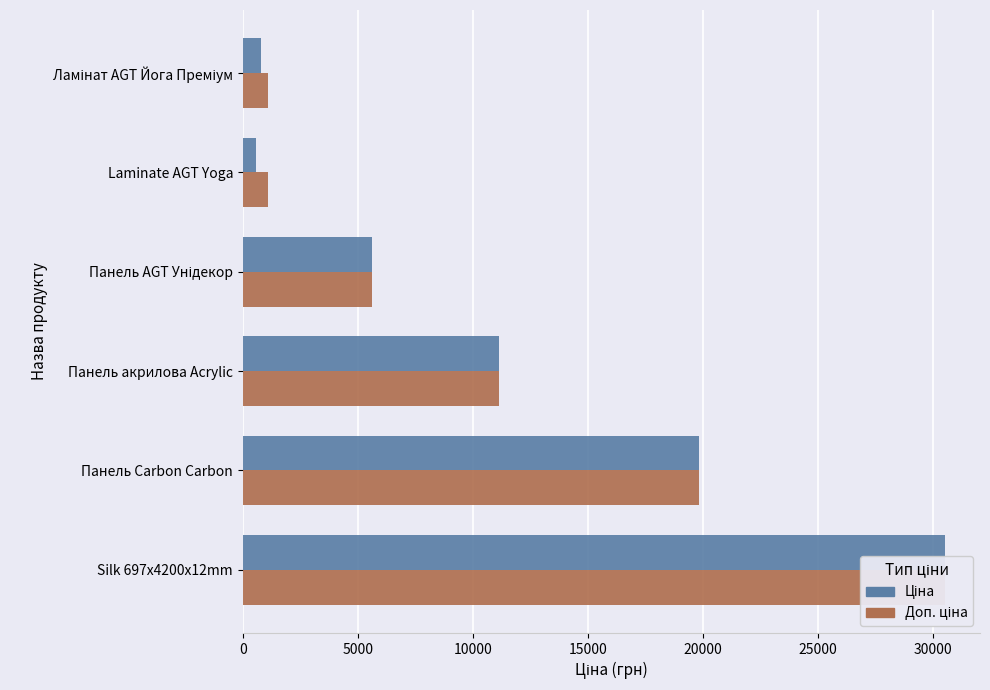

How many data points in Ціна are above 11113?

3